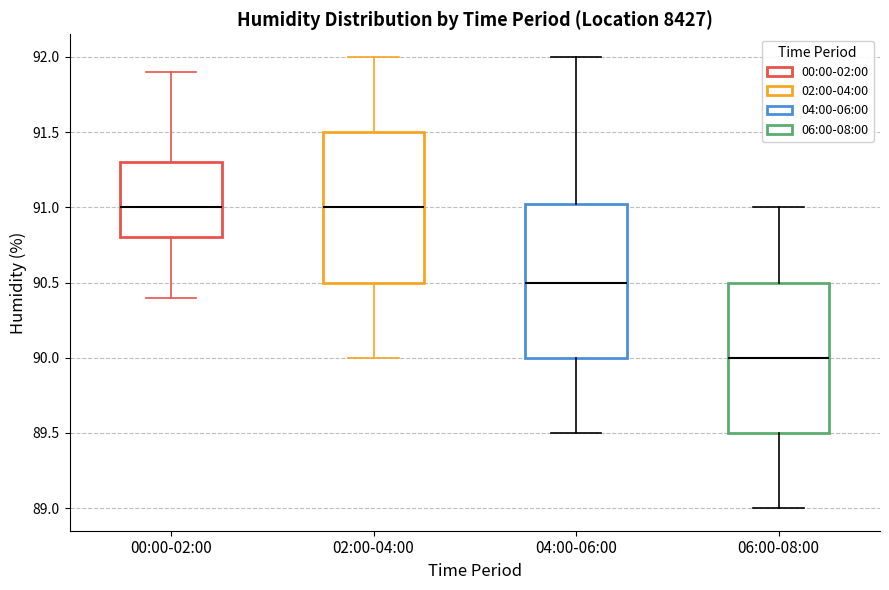

Where is the lower edge of the box for 00:00-02:00 on the y-axis? The values are not printed on the chart, so give them approximately, as read against the axis.

90.80